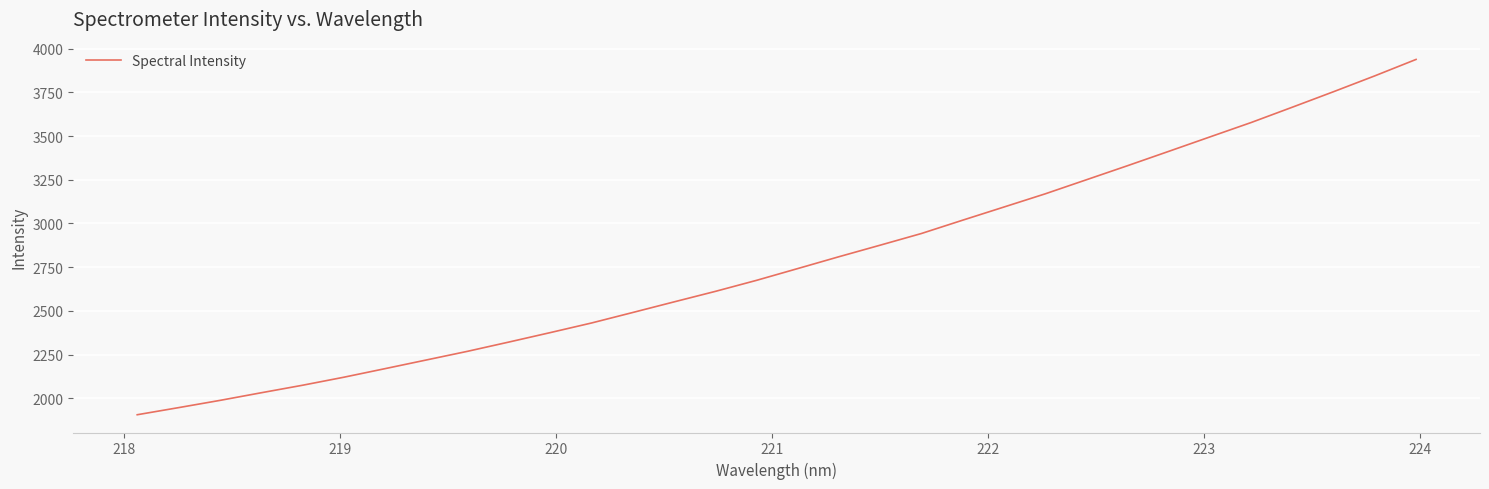

What is the maximum value shown in the chart?

3938.2